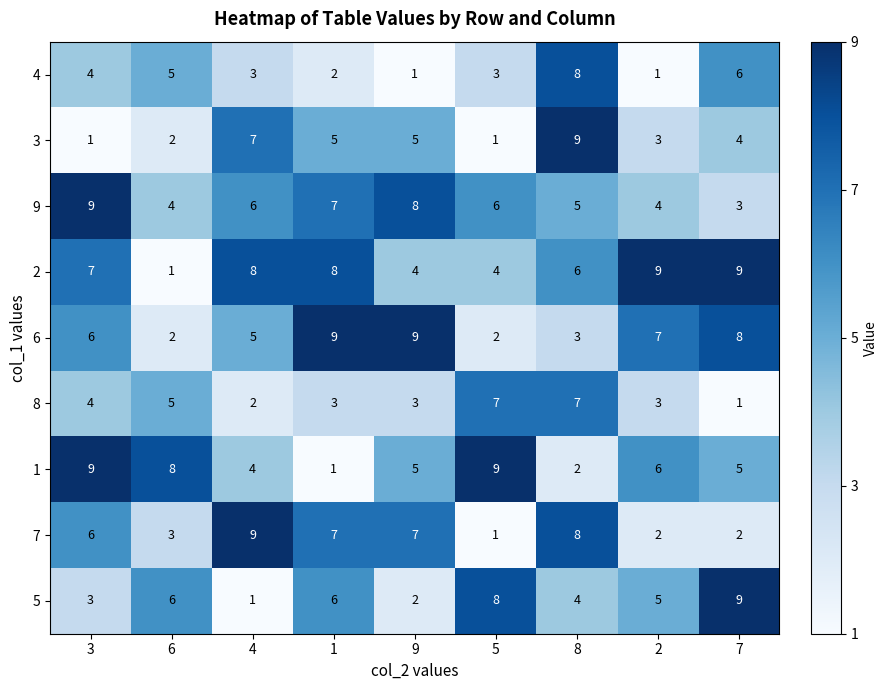

Read the 8 value at 3.

4